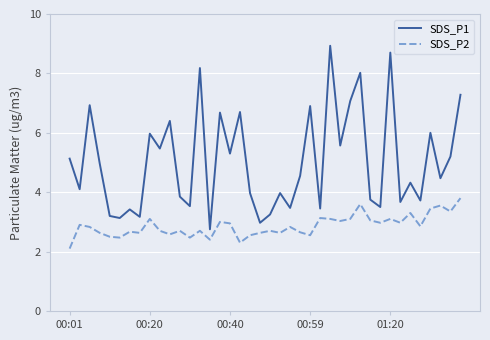

Which series has the widest spread of values?

SDS_P1